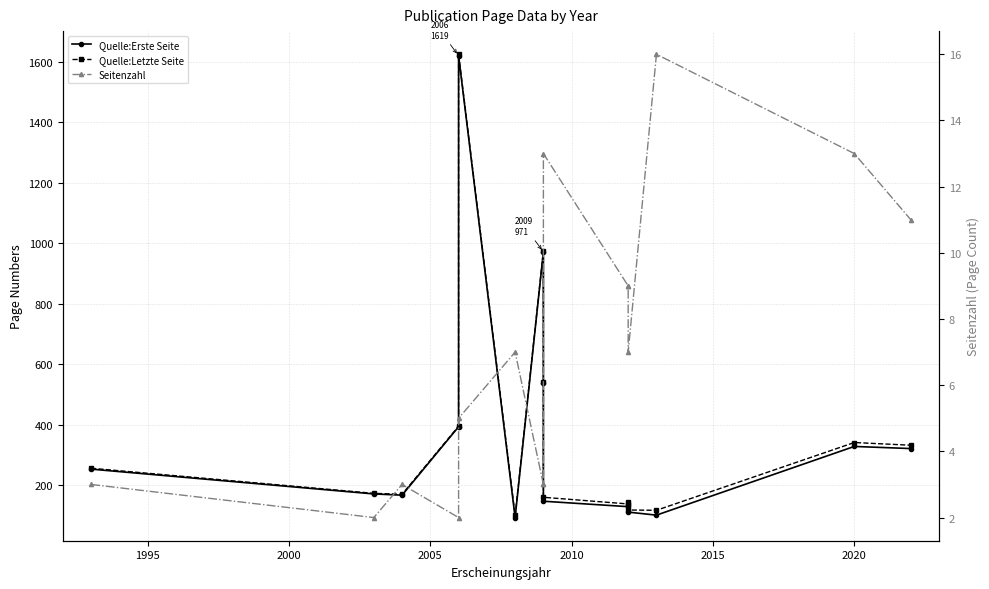

The Seitenzahl series shows 22 at 12. True or false?

False